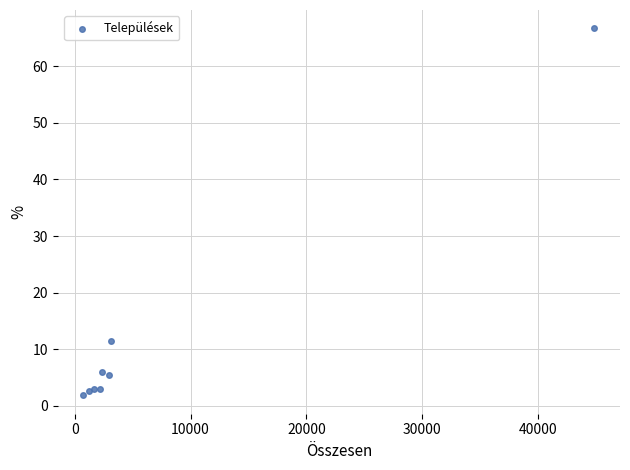

What Y value in the scatter plot is closest to 34?

11.4